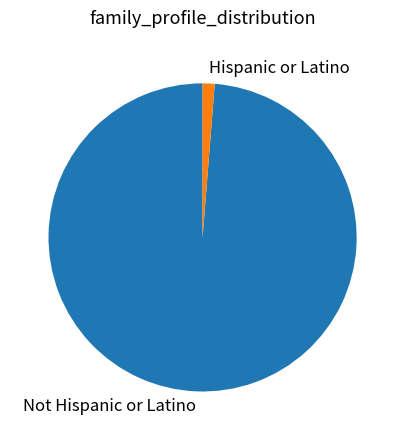

Between Hispanic or Latino and Not Hispanic or Latino, which is larger?

Not Hispanic or Latino